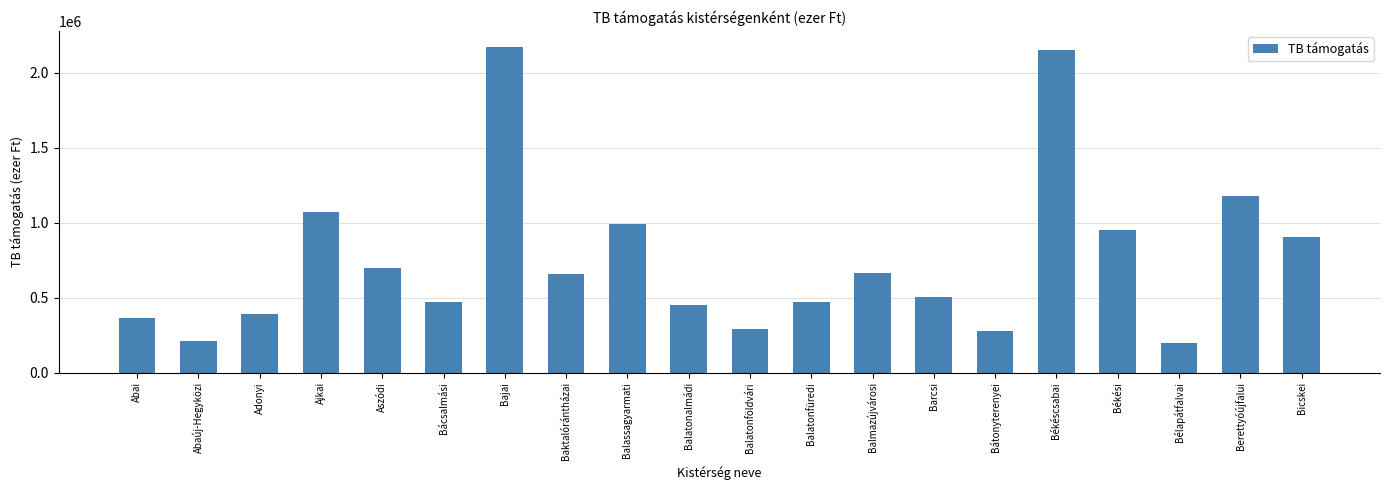

What is the change in value from Baktalórántházai to Békéscsabai?

+1495908.1